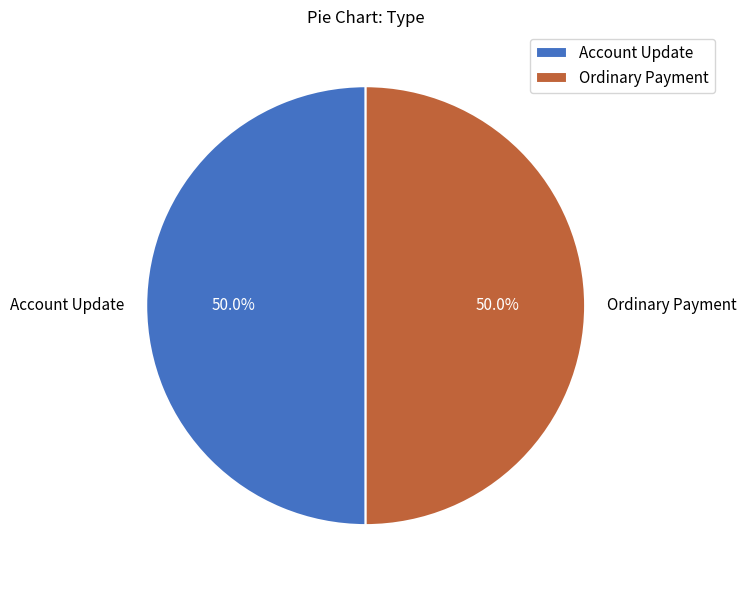

To the nearest percent, what portion does Account Update represent?

50%